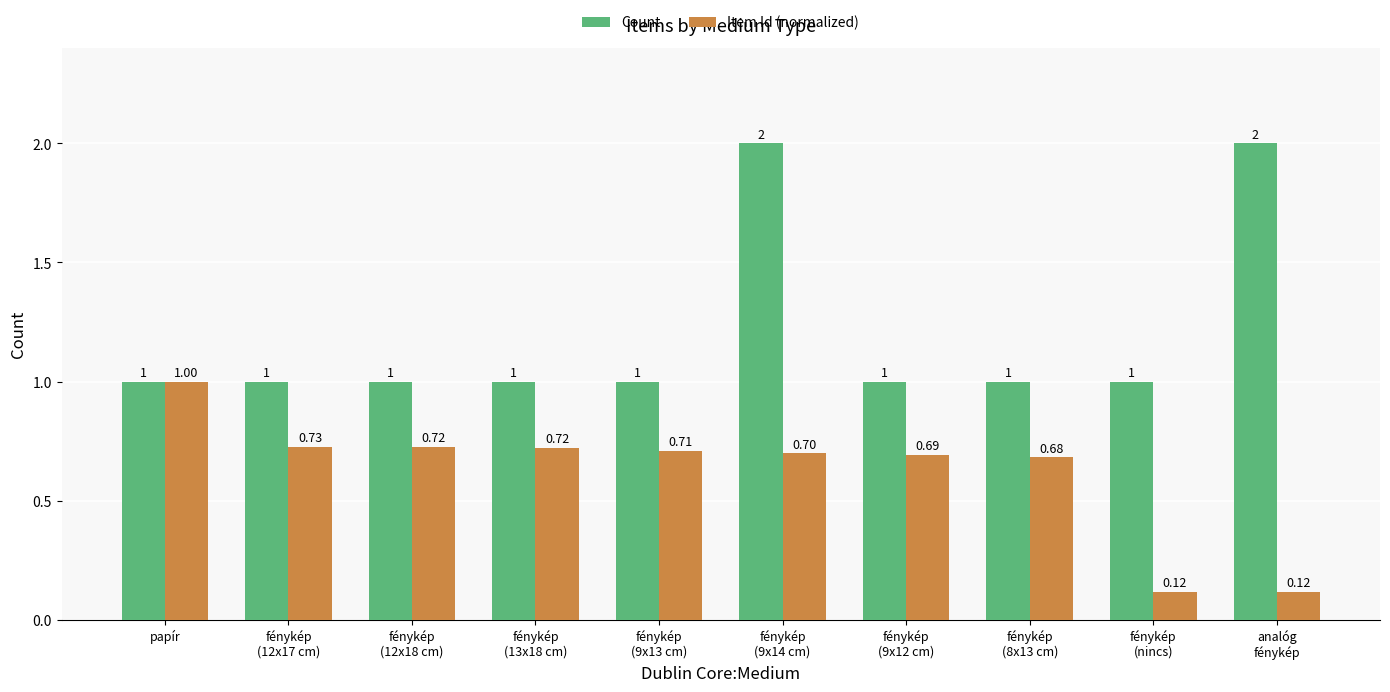

What is the difference between the maximum and minimum values in the Item Id (normalized) series?

0.9